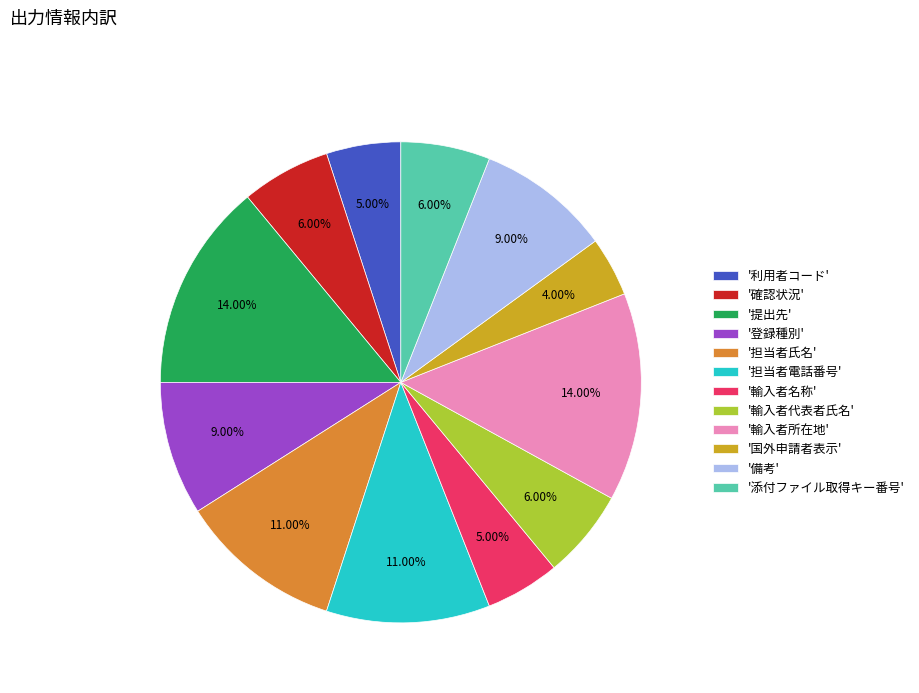

To the nearest percent, what is the difference between the largest and smallest slice percentages?

10%